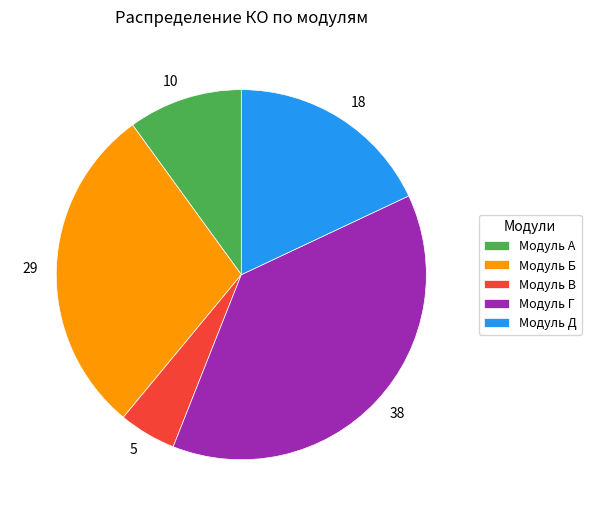

Approximately how many times larger is the value at Модуль В compared to Модуль Б?

0.2